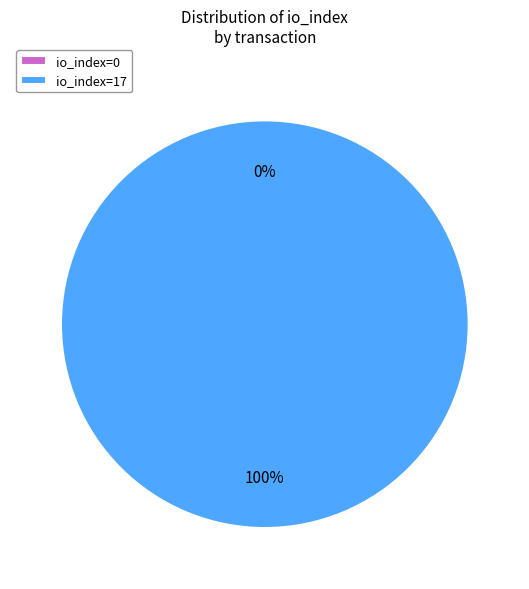

Is there any slice that represents more than half of the pie?

Yes